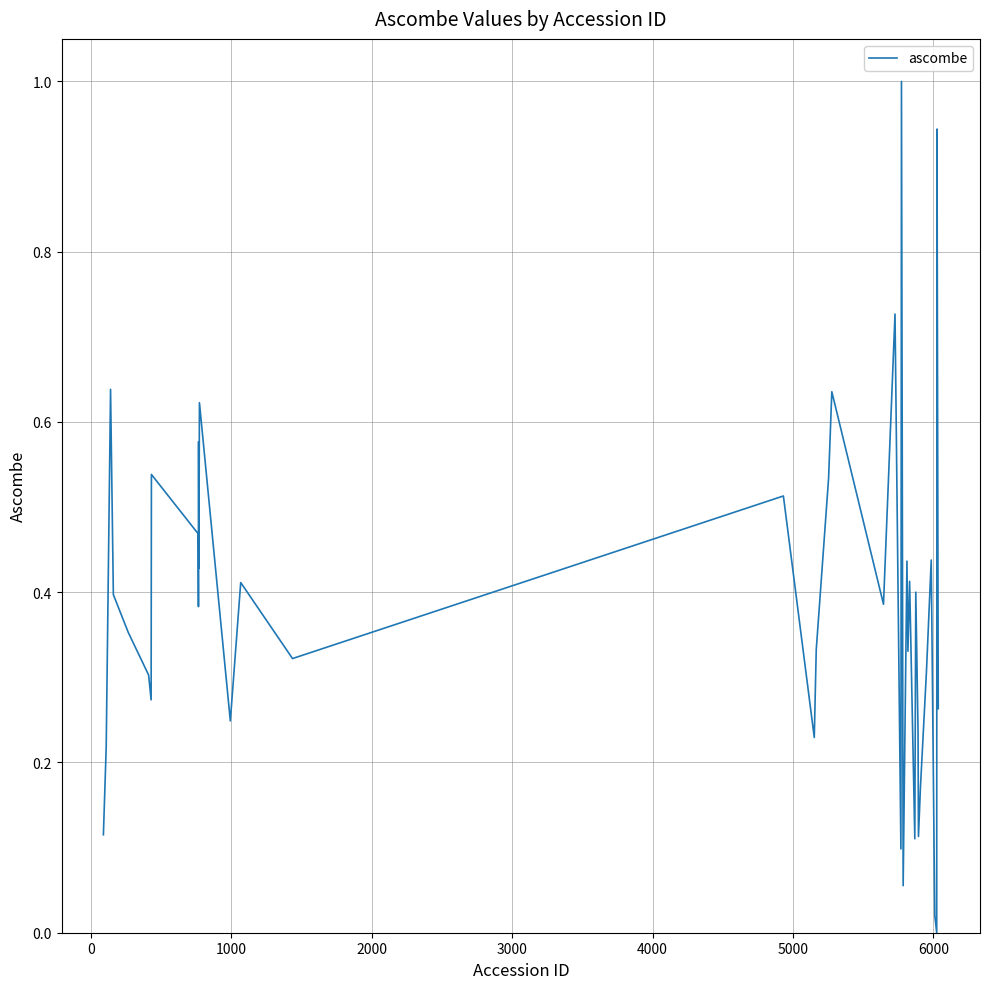

What is the greatest value displayed?

1.0